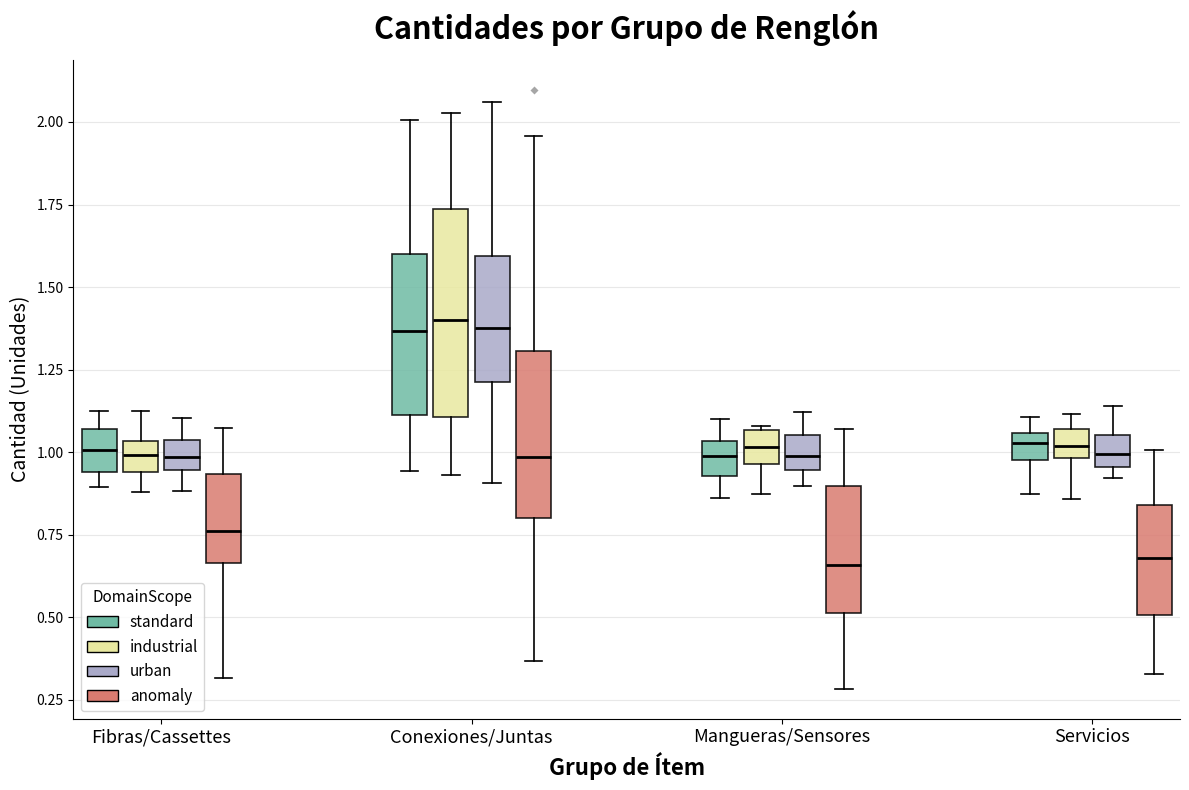

Reading left to right, read every box against the y-axis: the position of its median line, the range the box covers, and the ends of its whiskers. The values are not printed on the chart, so give them approximately, as read against the axis.

Fibras/Cassettes (standard): median 1.00, box 0.95 to 1.05, whiskers 0.90 to 1.10
Fibras/Cassettes (industrial): median 1.00, box 0.95 to 1.05, whiskers 0.90 to 1.10
Fibras/Cassettes (urban): median 1.00, box 0.95 to 1.05, whiskers 0.90 to 1.10
Fibras/Cassettes (anomaly): median 0.75, box 0.65 to 0.95, whiskers 0.30 to 1.05
Conexiones/Juntas (standard): median 1.35, box 1.10 to 1.60, whiskers 0.95 to 2.00
Conexiones/Juntas (industrial): median 1.40, box 1.10 to 1.75, whiskers 0.95 to 2.05
Conexiones/Juntas (urban): median 1.40, box 1.20 to 1.60, whiskers 0.90 to 2.05
Conexiones/Juntas (anomaly): median 1.00, box 0.80 to 1.30, whiskers 0.35 to 1.95
Mangueras/Sensores (standard): median 1.00, box 0.95 to 1.05, whiskers 0.85 to 1.10
Mangueras/Sensores (industrial): median 1.00, box 0.95 to 1.05, whiskers 0.85 to 1.10
Mangueras/Sensores (urban): median 1.00, box 0.95 to 1.05, whiskers 0.90 to 1.10
Mangueras/Sensores (anomaly): median 0.65, box 0.50 to 0.90, whiskers 0.30 to 1.05
Servicios (standard): median 1.05 (inside the box), box 1.00 to 1.05, whiskers 0.85 to 1.10
Servicios (industrial): median 1.00 (inside the box), box 1.00 to 1.05, whiskers 0.85 to 1.10
Servicios (urban): median 1.00, box 0.95 to 1.05, whiskers 0.90 to 1.15
Servicios (anomaly): median 0.70, box 0.50 to 0.85, whiskers 0.35 to 1.00